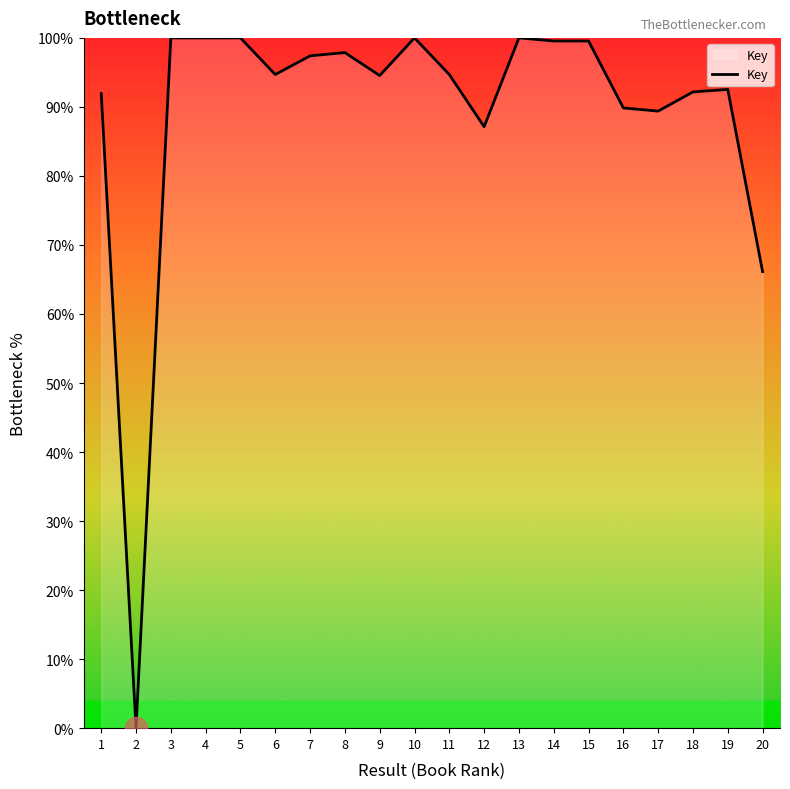

True or false: the data shows 140.6 at 14.

False